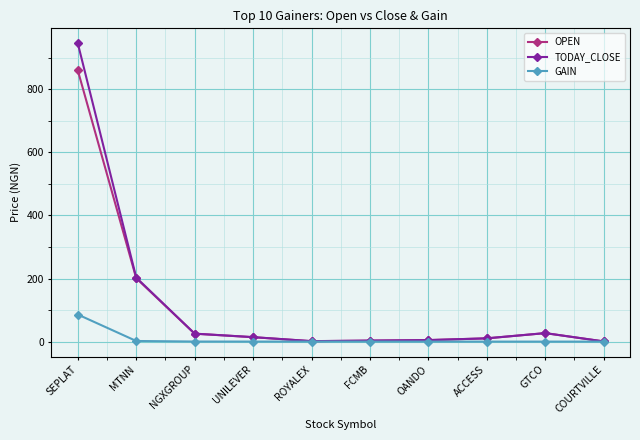

What are all the series names shown in the legend?

OPEN, TODAY_CLOSE, GAIN